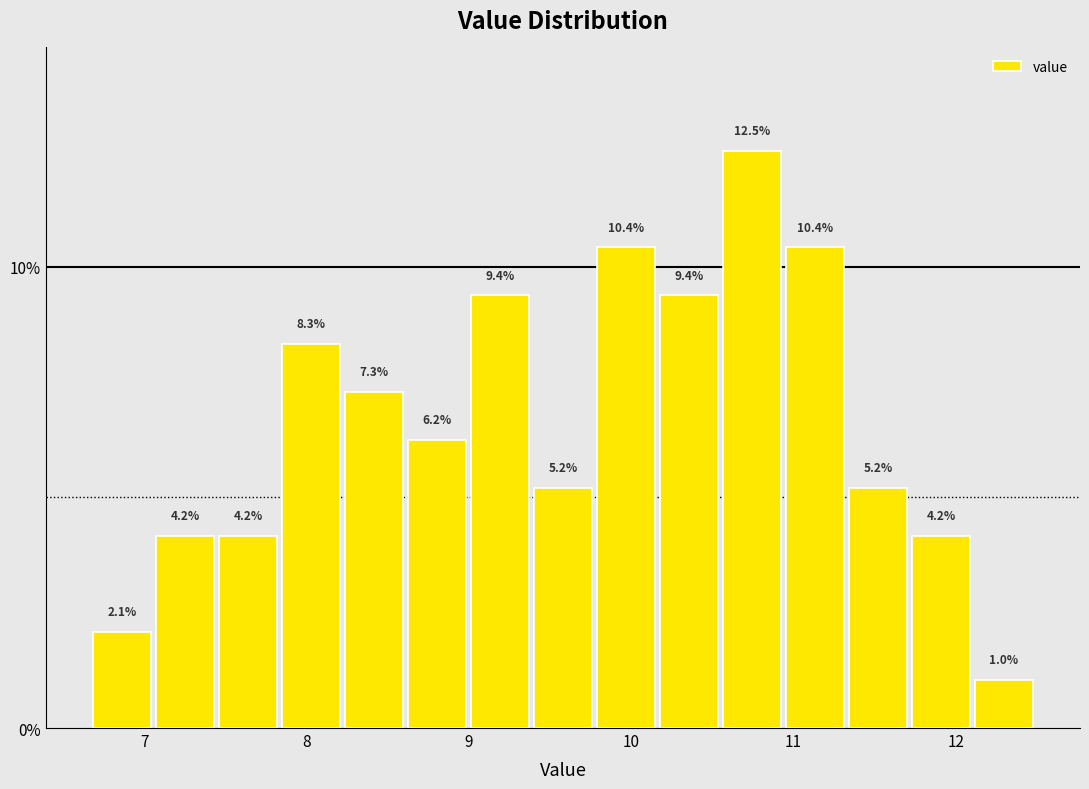

Read against the x-axis, roughly where is the centre of the tallest bar?

10.7